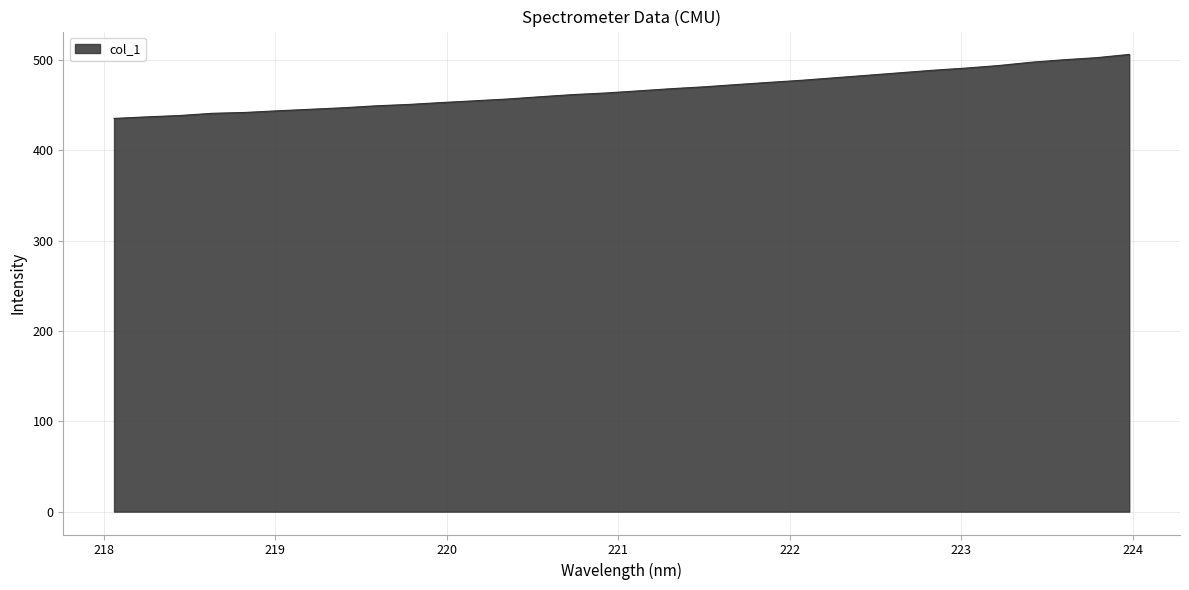

What is the sum of all values?

14939.0